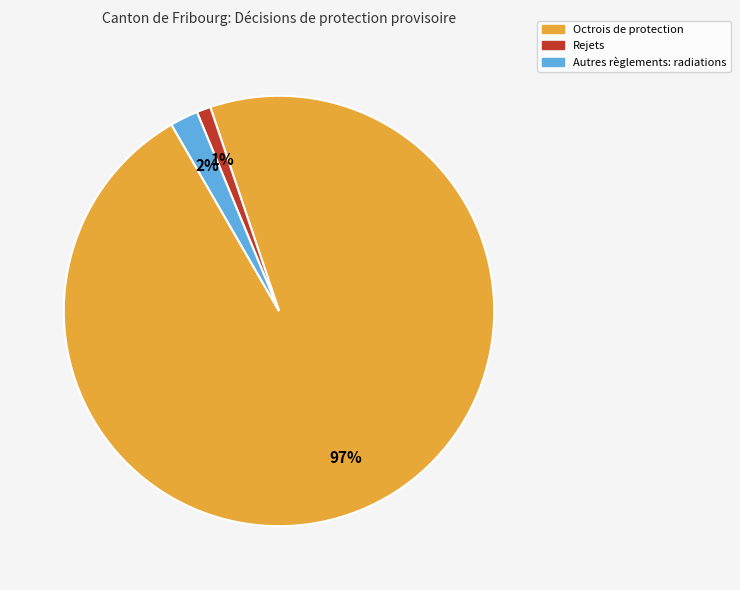

Which category has the smallest portion of the pie?

Rejets